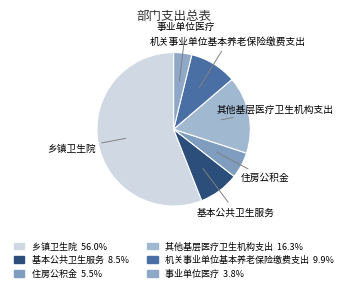

How many slices are in this pie chart?

6